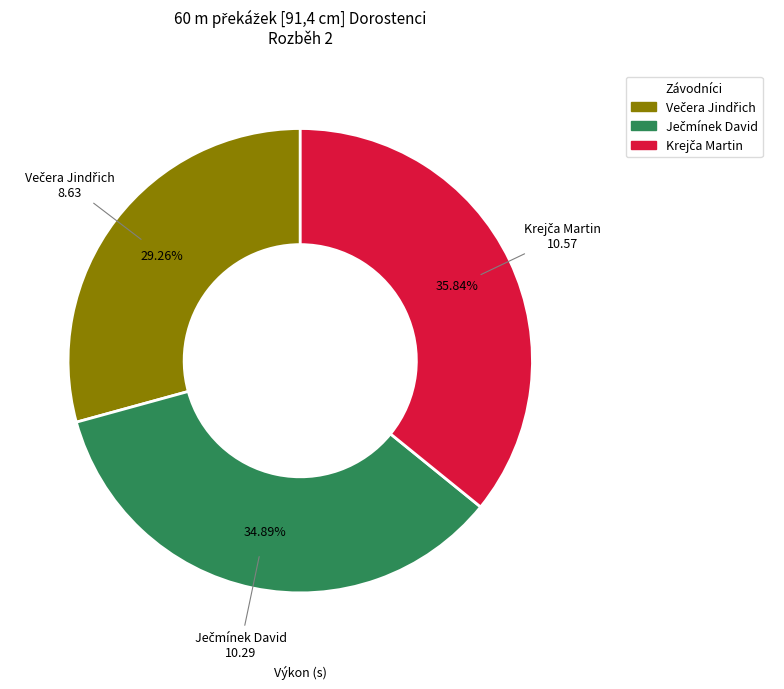

Is there any slice that represents more than half of the pie?

No